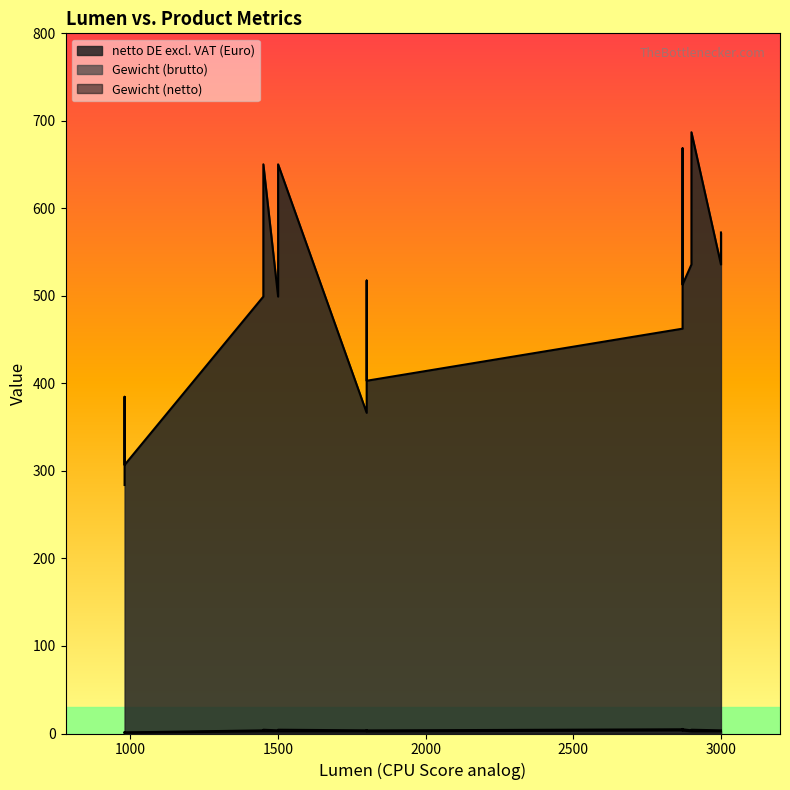

What is the value of the Gewicht (brutto) point at the 11th from the left?

3.6